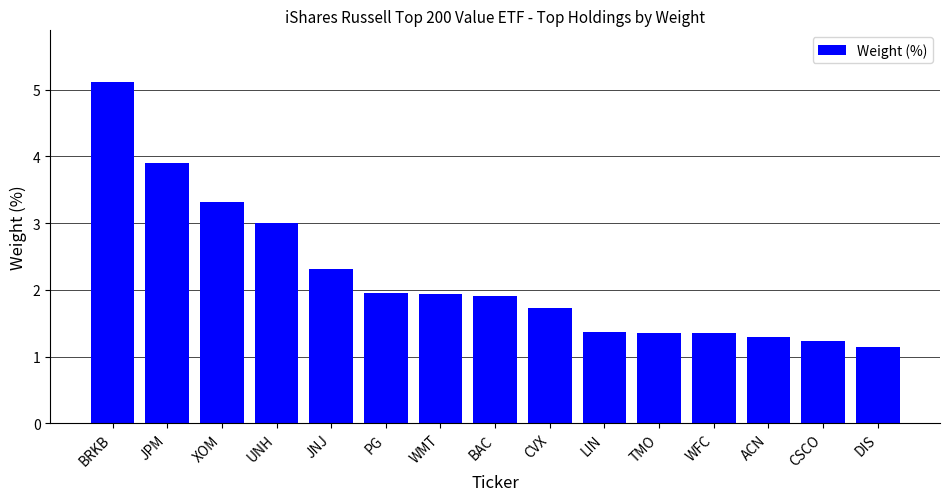

At which category does the chart reach its minimum across all series?

DIS